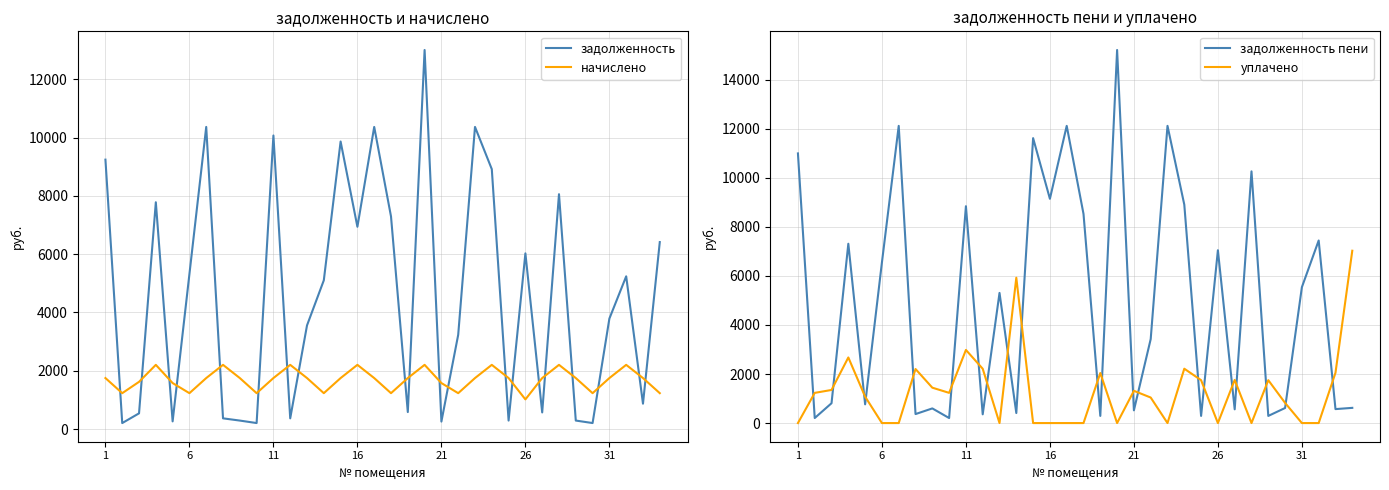

What is the difference between the second highest and second lowest values in the уплачено series?

5926.4